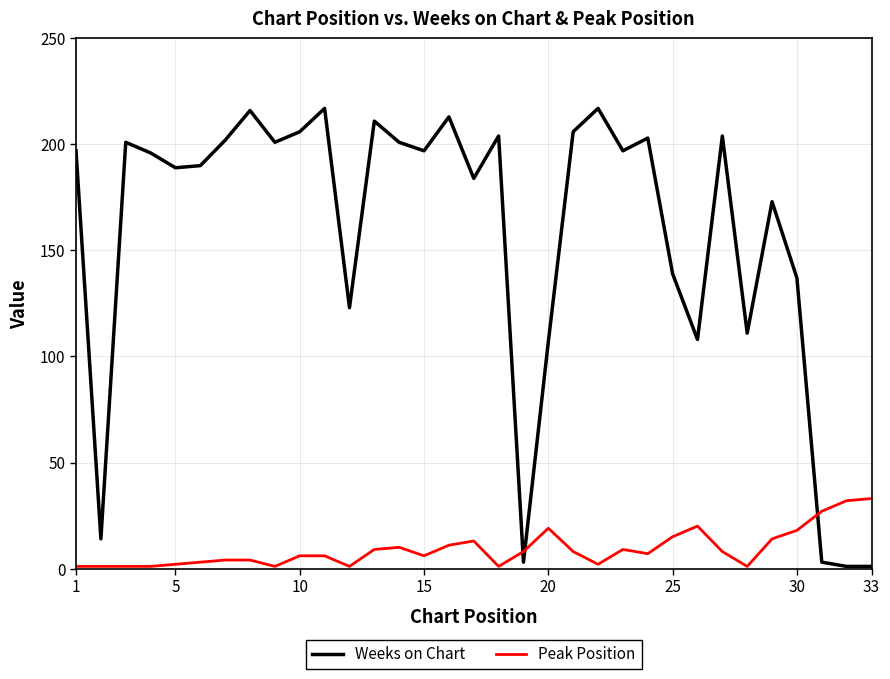

True or false: Weeks on Chart has more than 0 interior local peaks.

True